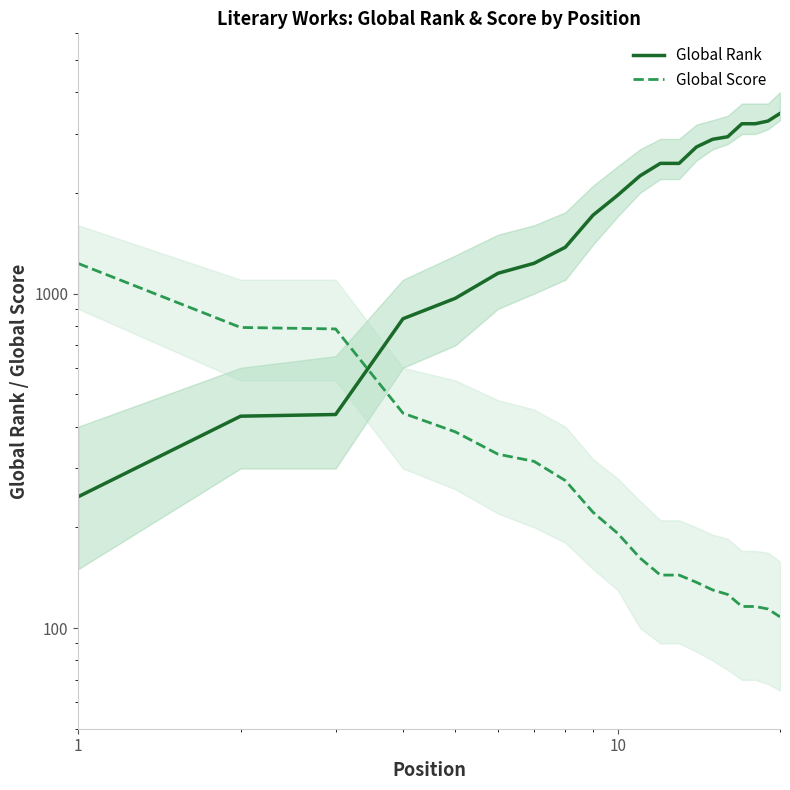

What is the sum of all Global Rank values?

39270